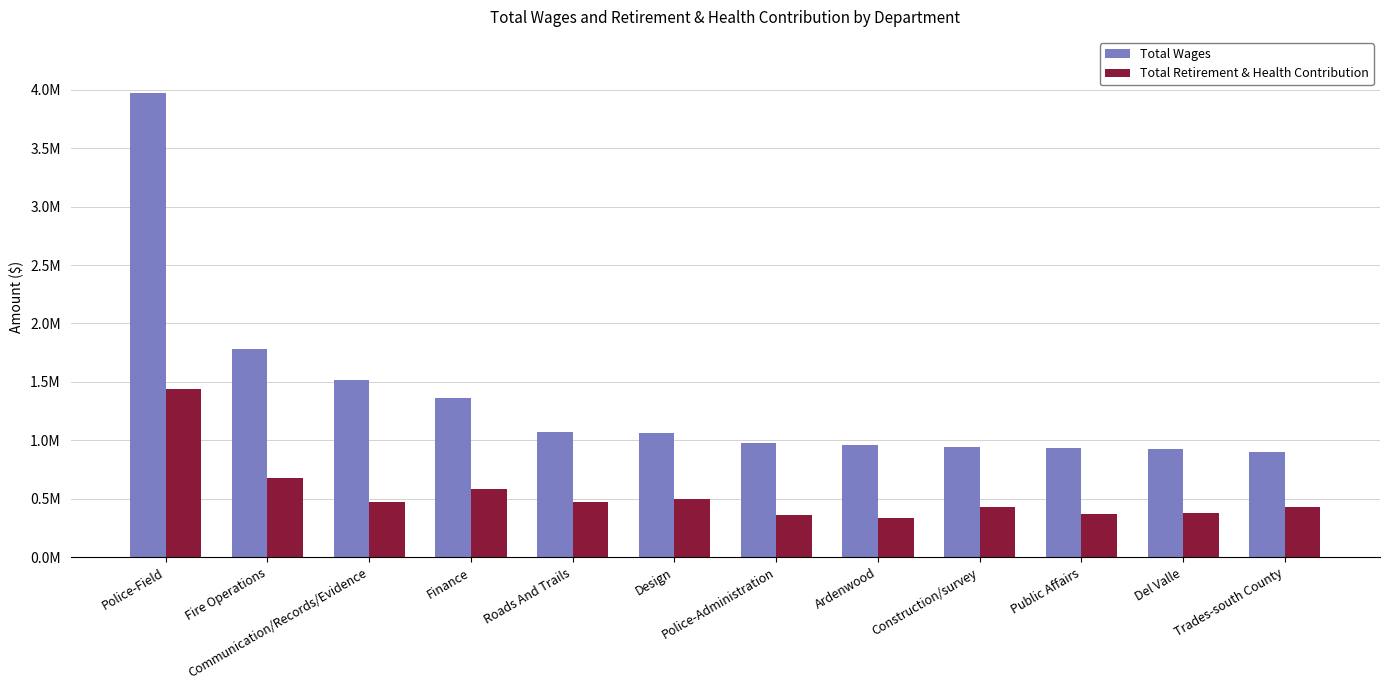

What is the label of the 2nd bar from the left?

Fire Operations